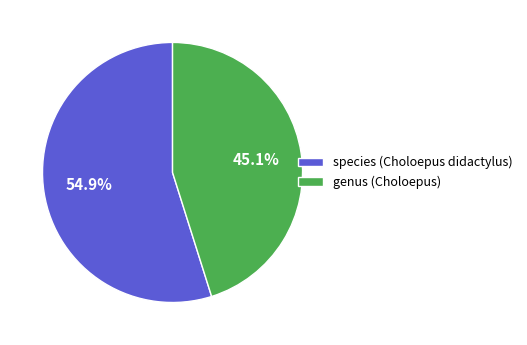

To the nearest percent, what percentage of the pie is genus (Choloepus)?

45%